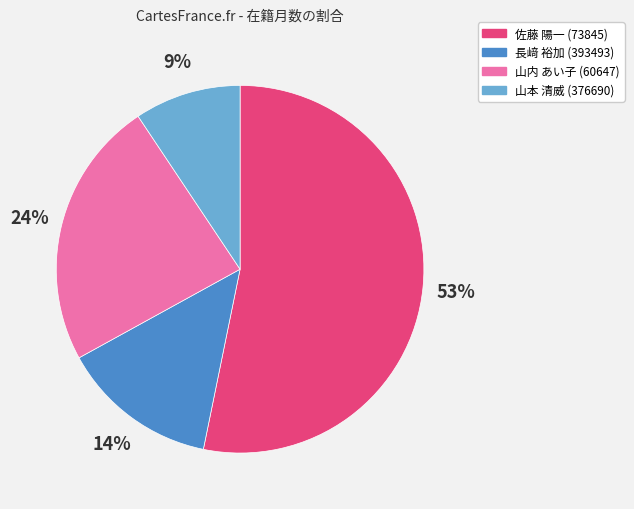

Which has a higher value, 山内 あい子 (60647) or 佐藤 陽一 (73845)?

佐藤 陽一 (73845)